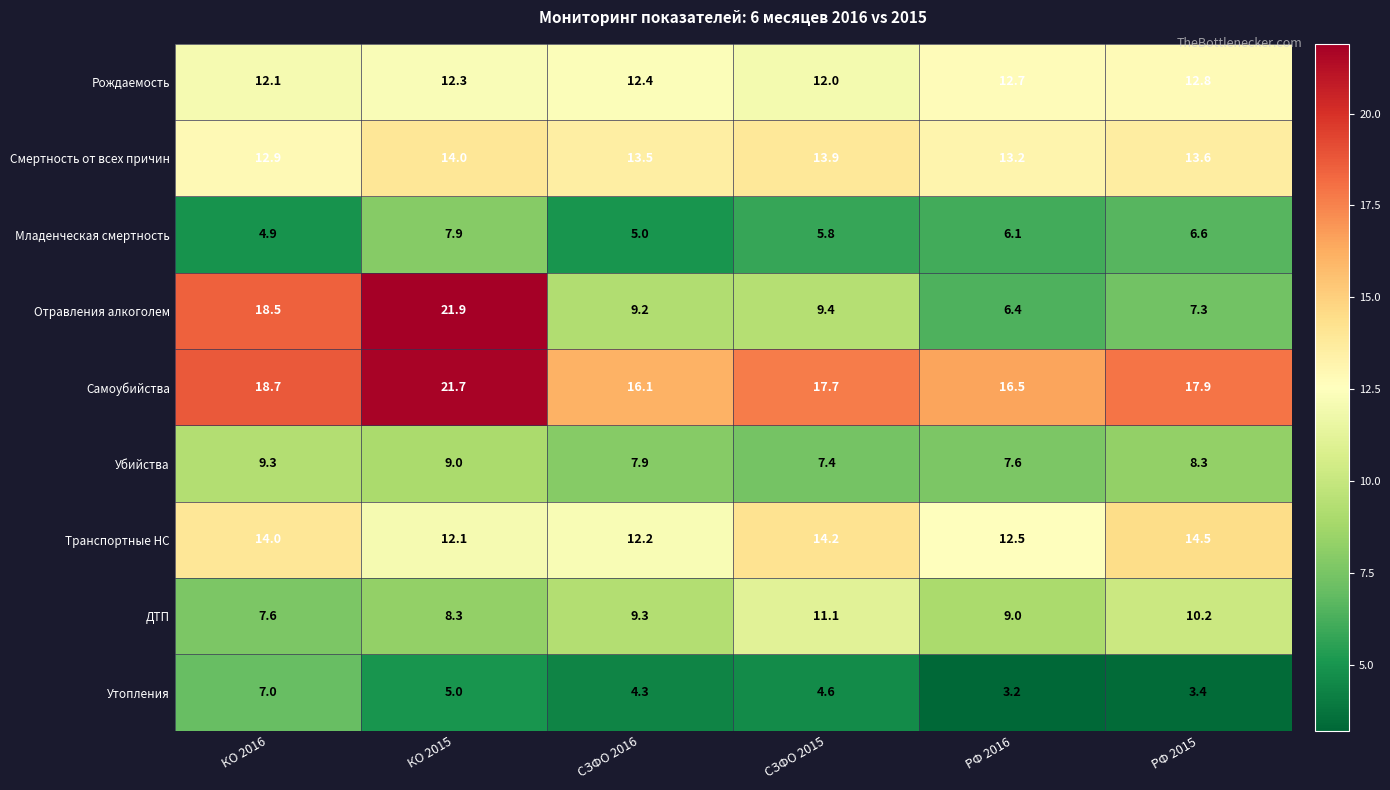

What is the sum of all Утопления values?

27.5